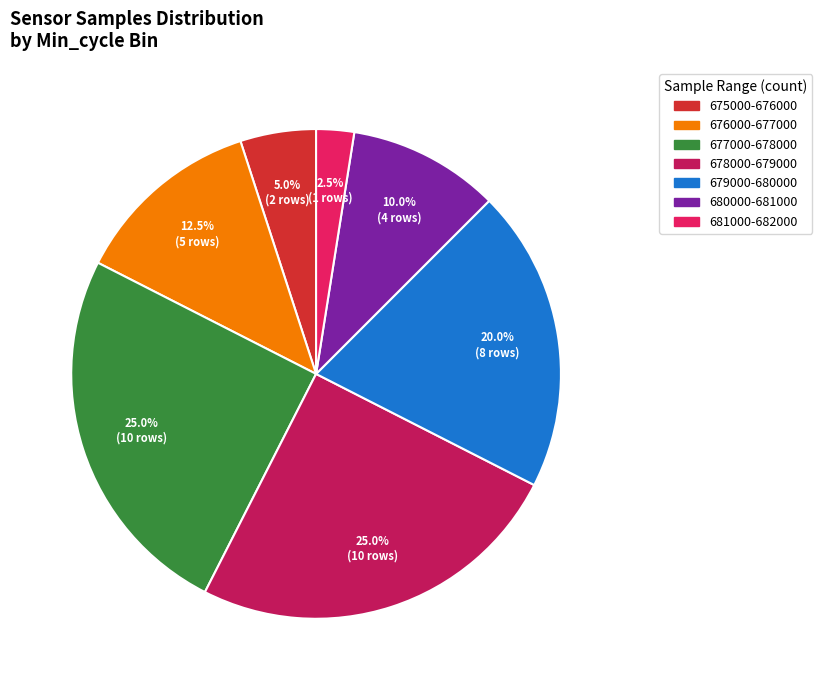

Is there a majority slice in this chart?

No